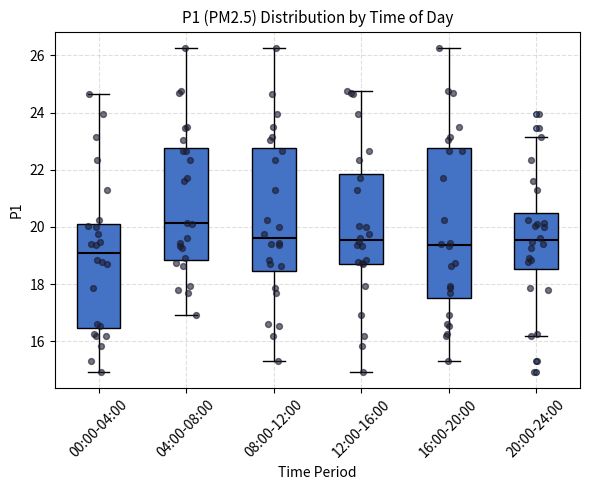

Reading left to right, transcribe this box plot: for each box, give where its median line is, the range the box spans, and where its two whiskers end, as read against the y-axis. The values are not printed on the chart, so give them approximately, as read against the axis.

00:00-04:00: median 19.2, box 16.4 to 20.0, whiskers 15.0 to 24.6
04:00-08:00: median 20.2, box 18.8 to 22.8, whiskers 17.0 to 26.2
08:00-12:00: median 19.6, box 18.4 to 22.8, whiskers 15.4 to 26.2
12:00-16:00: median 19.6, box 18.8 to 21.8, whiskers 15.0 to 24.8
16:00-20:00: median 19.4, box 17.6 to 22.8, whiskers 15.4 to 26.2
20:00-24:00: median 19.6, box 18.6 to 20.4, whiskers 16.2 to 23.2